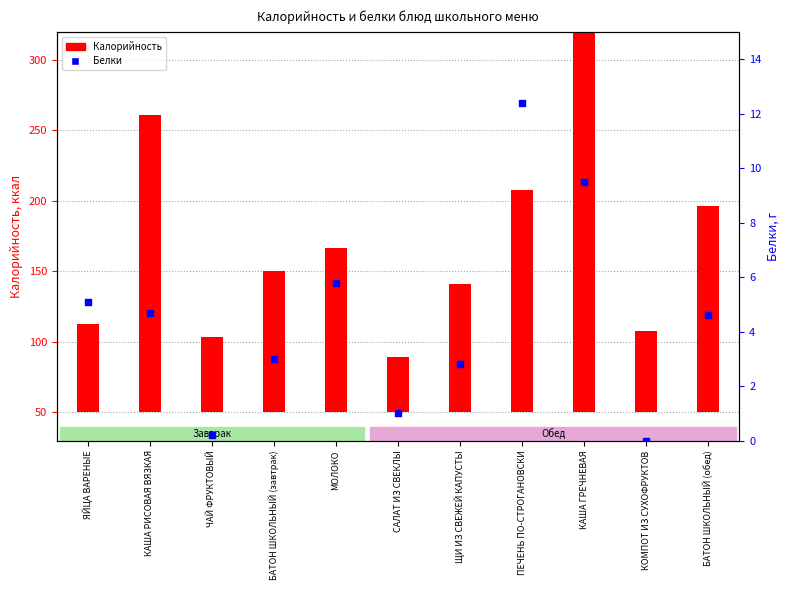

At which category is the sum across all series the highest?

КАША ГРЕЧНЕВАЯ